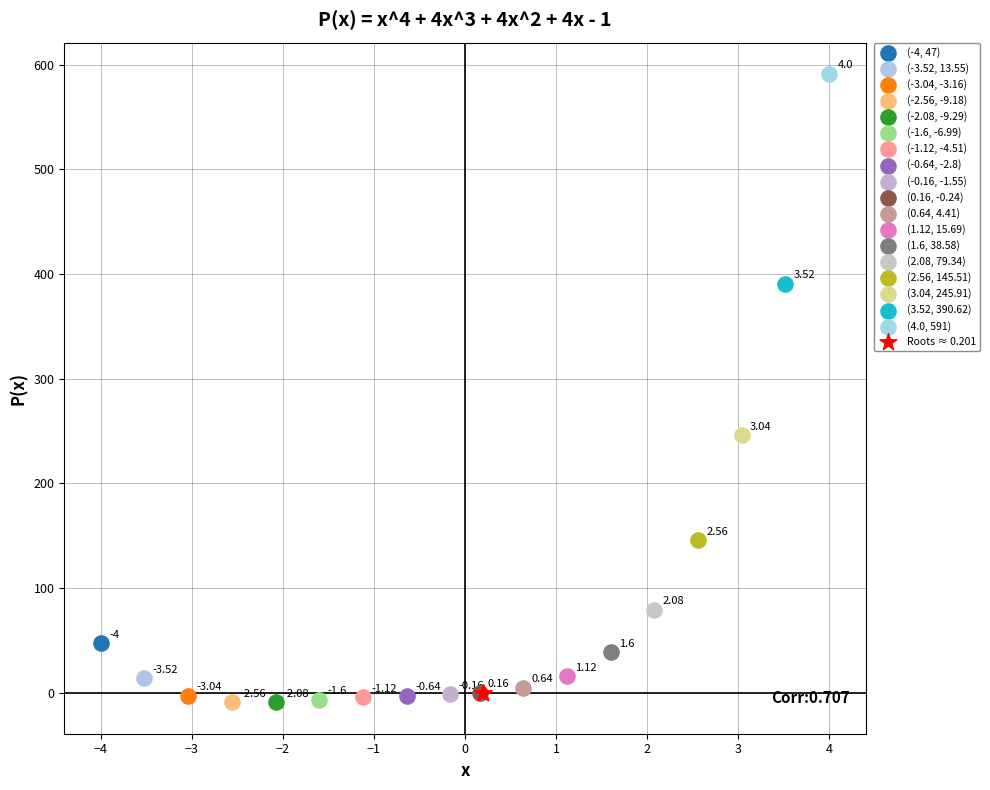

What are all the series names shown in the legend?

(-4, 47), (-3.52, 13.55), (-3.04, -3.16), (-2.56, -9.18), (-2.08, -9.29), (-1.6, -6.99), (-1.12, -4.51), (-0.64, -2.8), (-0.16, -1.55), (0.16, -0.24), (0.64, 4.41), (1.12, 15.69), (1.6, 38.58), (2.08, 79.34), (2.56, 145.51), (3.04, 245.91), (3.52, 390.62), (4.0, 591), Roots ≈ 0.201